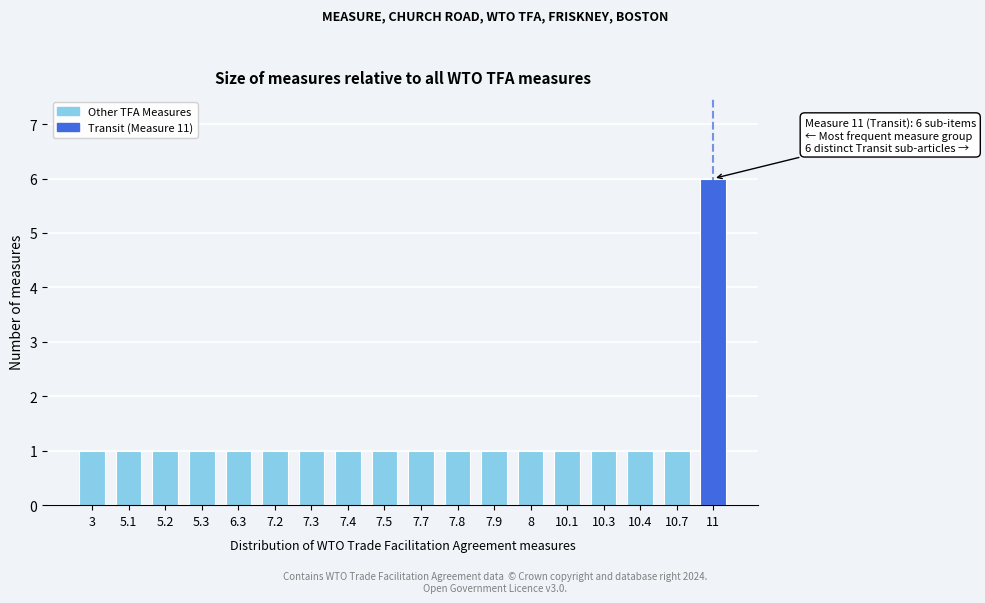

Reading left to right, transcribe all the data shown in this chart.

1	1	1	1	1	1	1	1	1	1	1	1	1	1	1	1	1	6